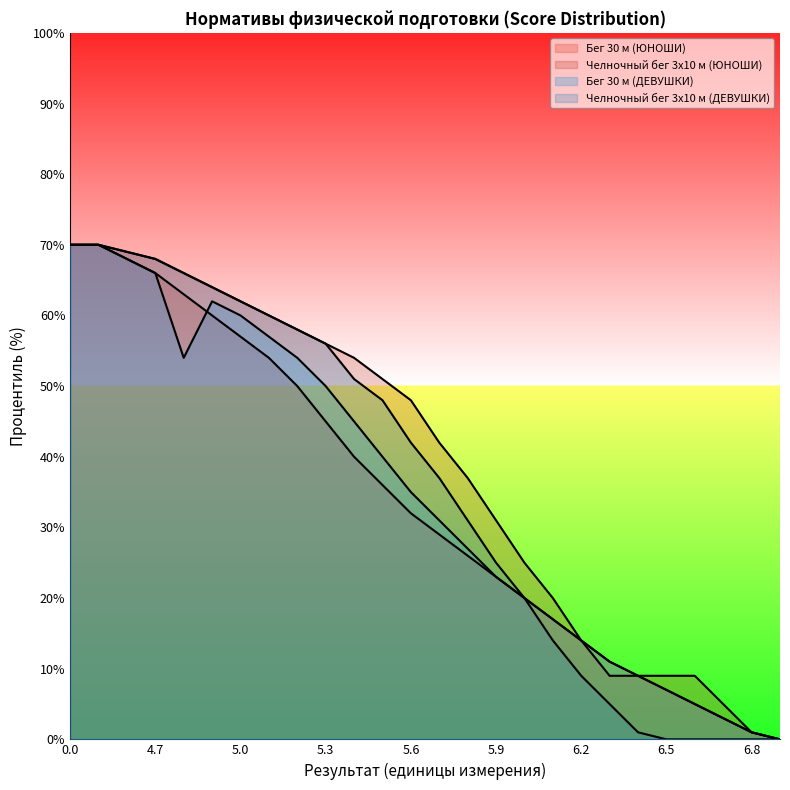

What is the label of the 5th point from the left?

4.8